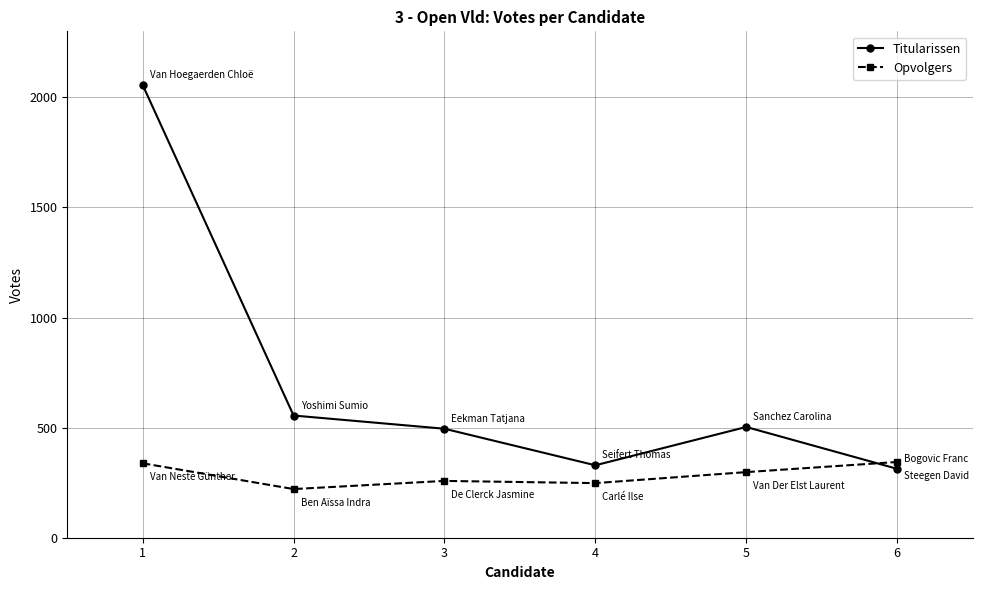

What is the maximum value for Titularissen?

2056